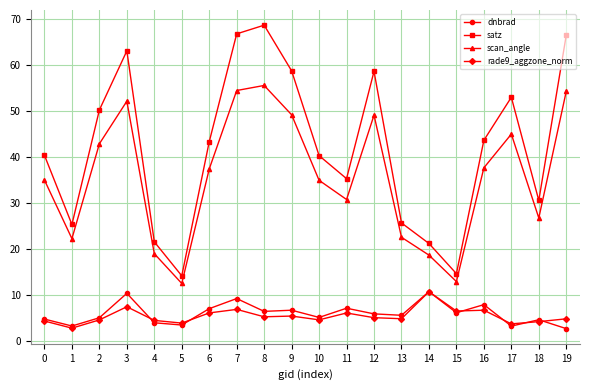

How many series are shown in this chart?

4